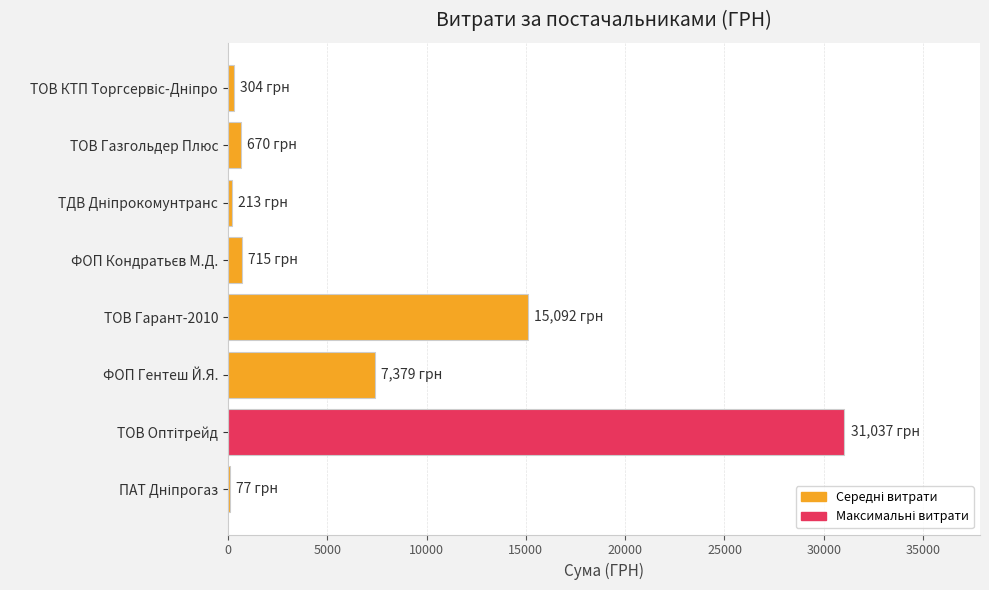

What is the greatest value displayed?

31037.0